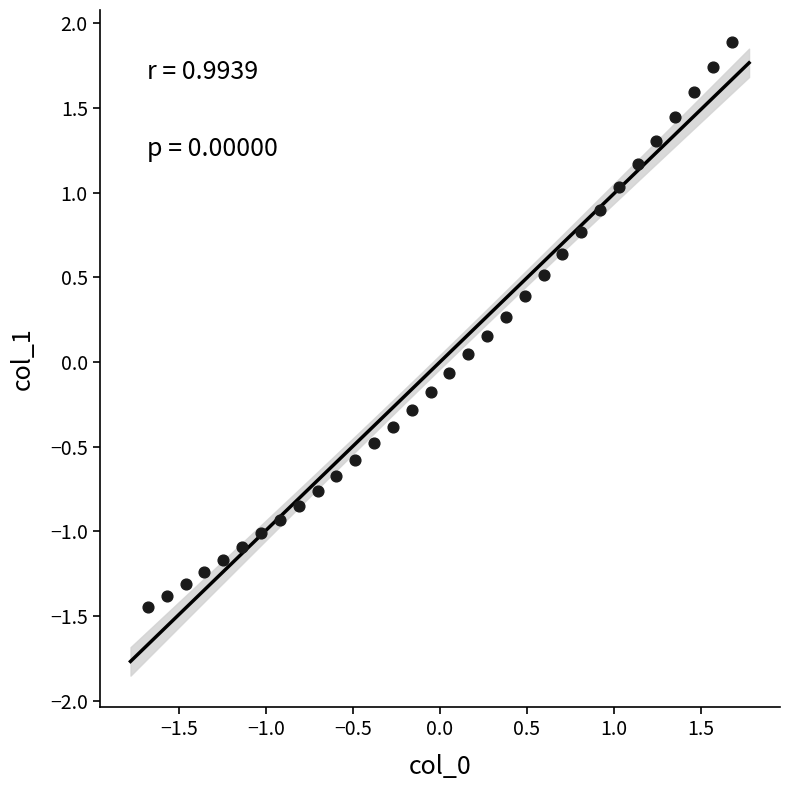

What is the range of X values (max minus min)?

3.4